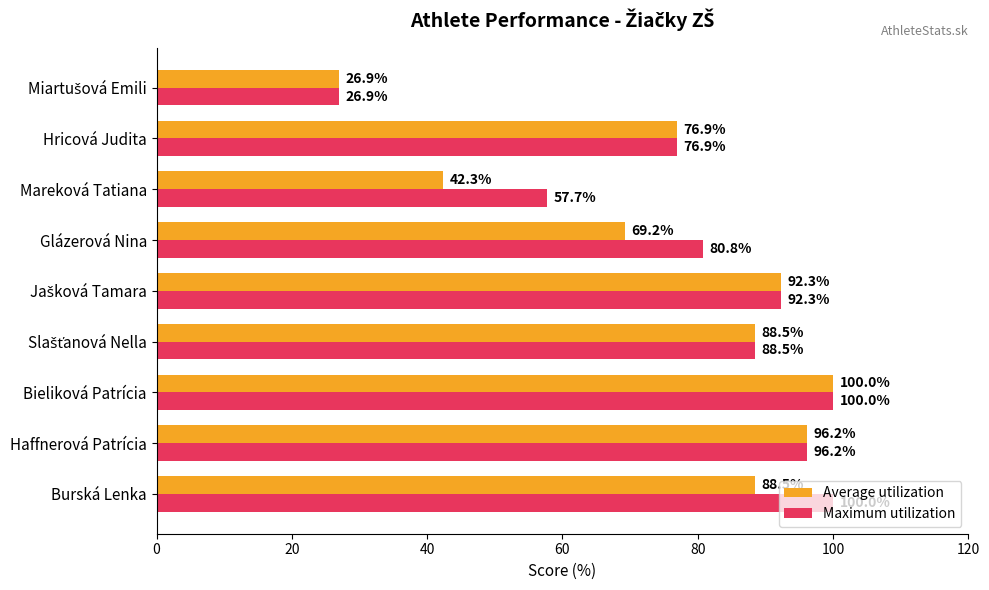

What is the sum of all Average utilization values?

680.8